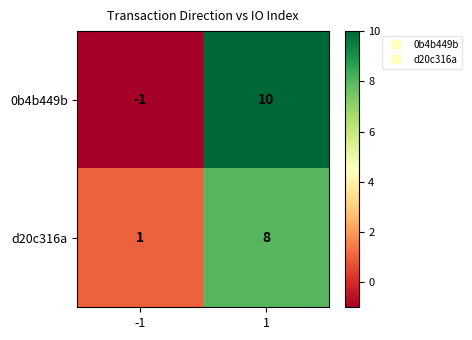

At which category is the sum across all series the highest?

1